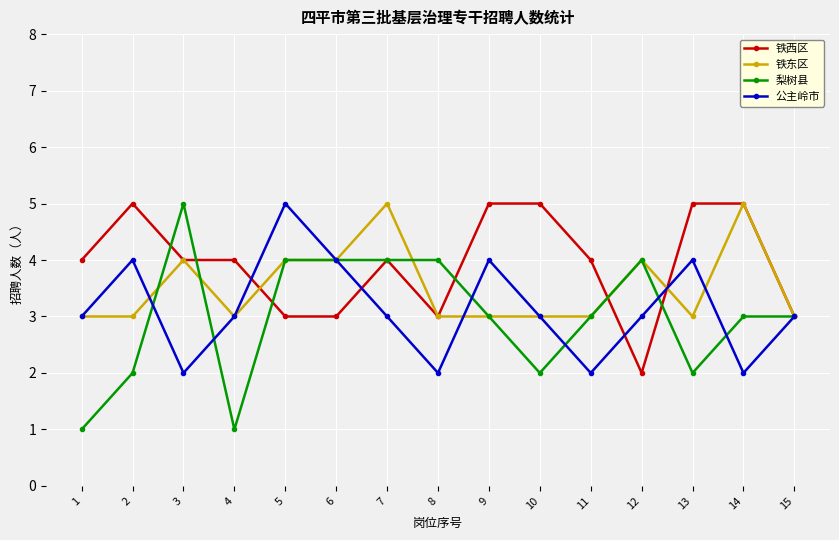

How many lines are shown in the chart?

4